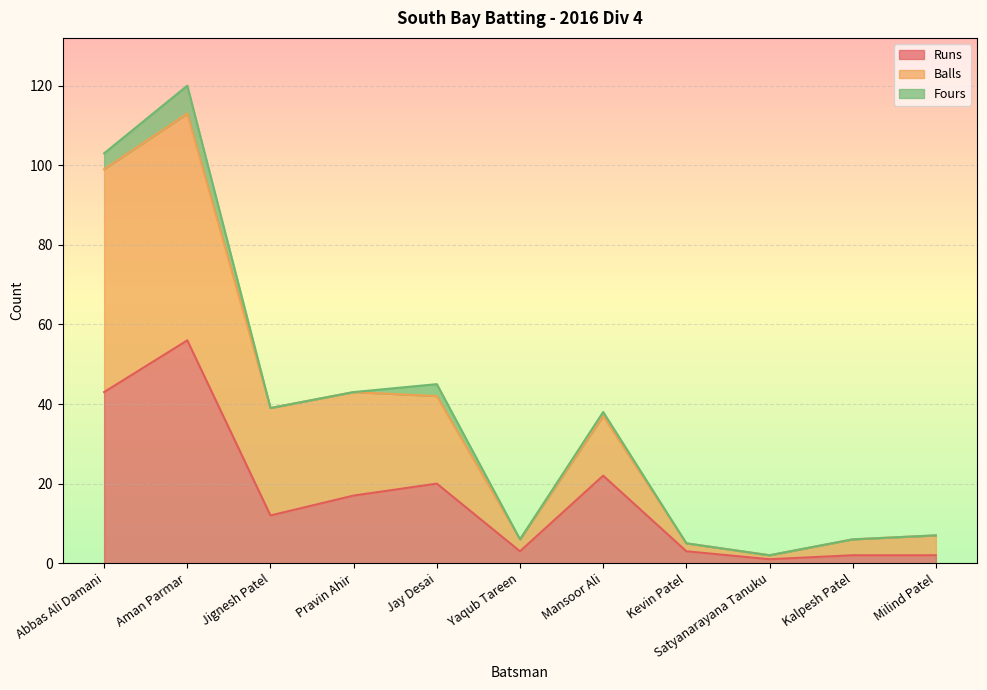

Which series has the widest spread of values?

Balls